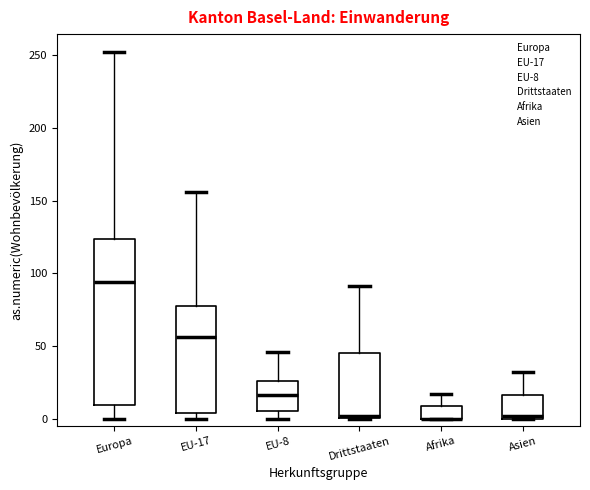

Where is the upper edge of the box for Europa on the y-axis? The values are not printed on the chart, so give them approximately, as read against the axis.

125